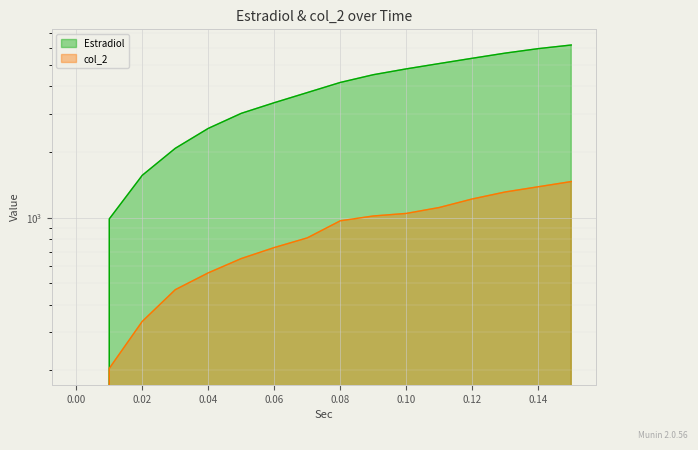

List the series in order of their overall mean, highest first.

Estradiol, col_2